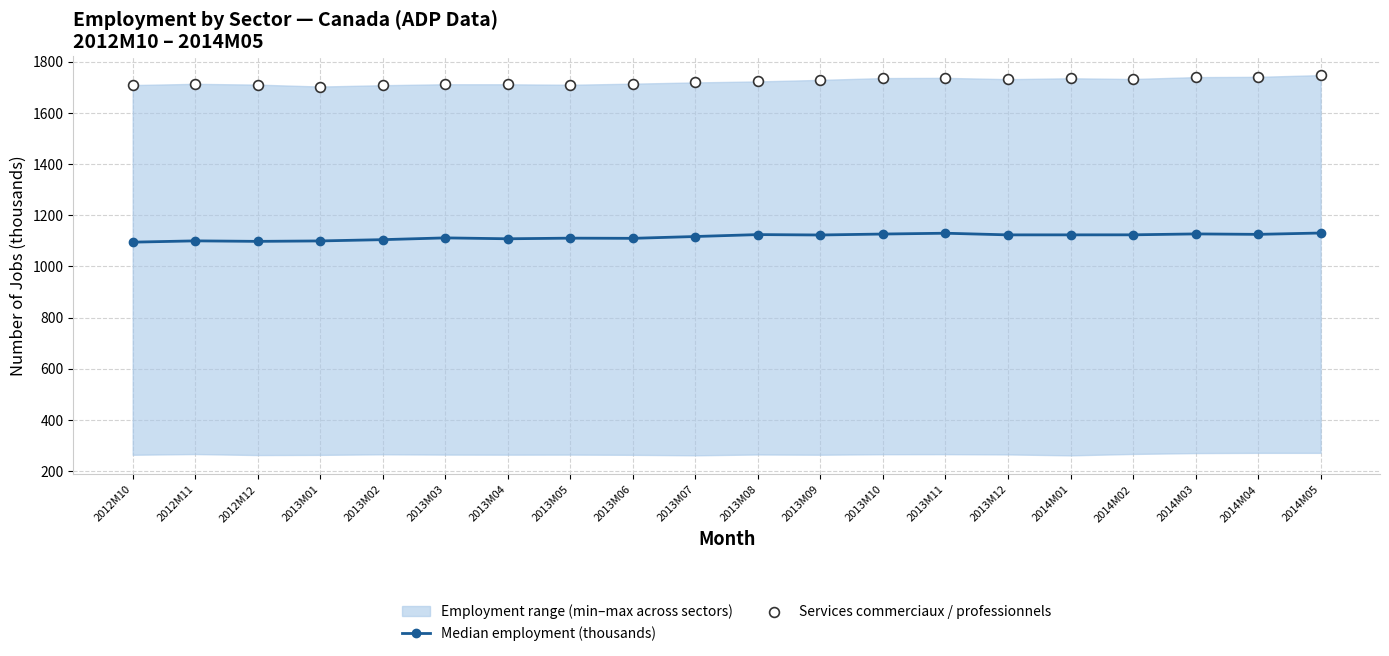

At how many categories does at least one series exceed 1337?

20